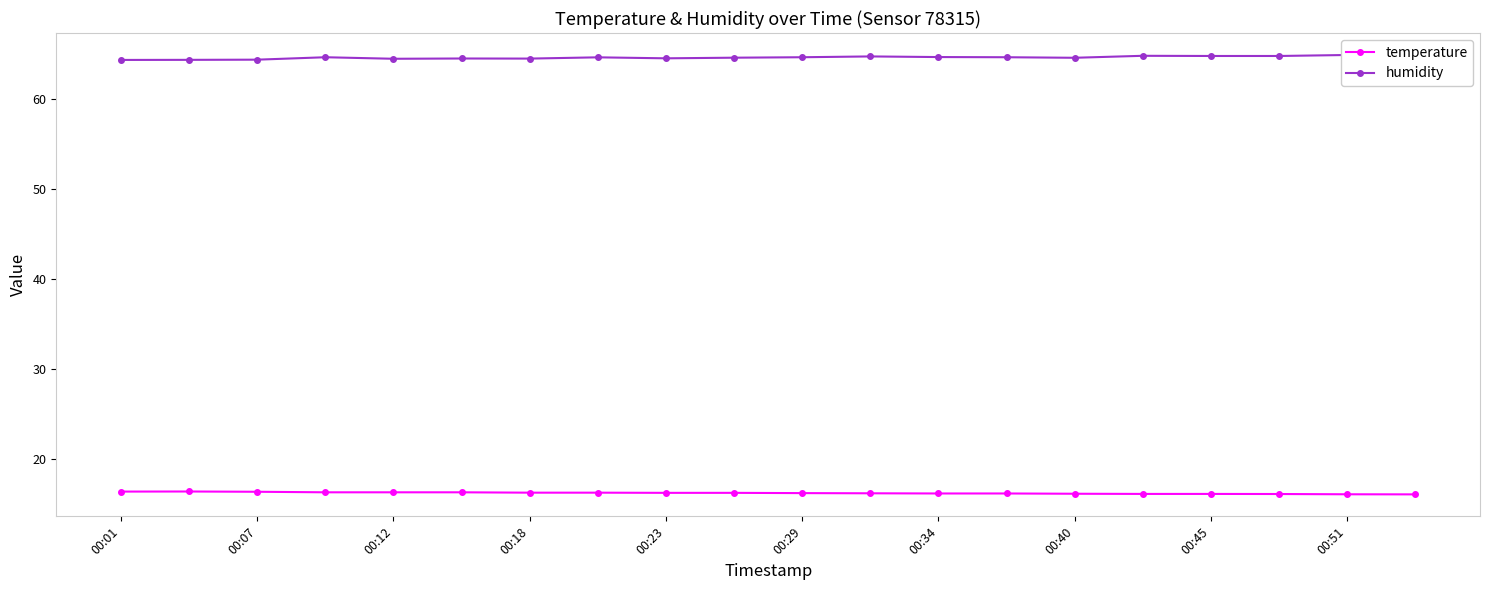

What is the minimum value for temperature?

16.0